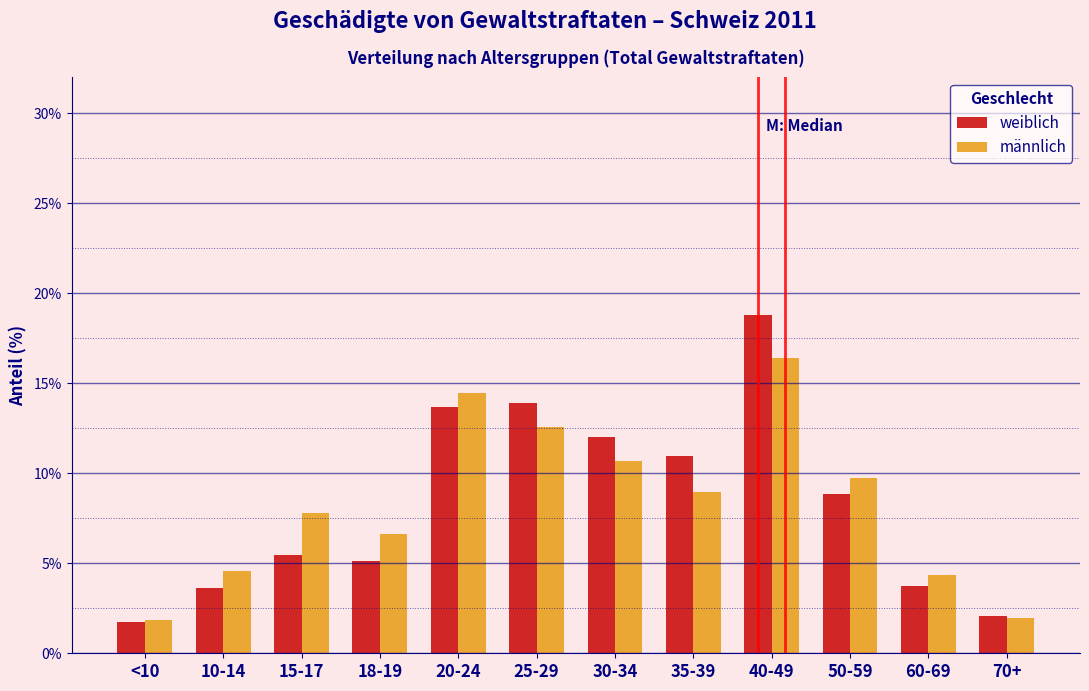

Reading left to right, extract all data points from this chart.

weiblich: <10=1.7	10-14=3.7	15-17=5.5	18-19=5.1	20-24=13.7	25-29=13.9	30-34=12.0	35-39=11.0	40-49=18.8	50-59=8.9	60-69=3.7	70+=2.0
männlich: <10=1.9	10-14=4.6	15-17=7.8	18-19=6.6	20-24=14.5	25-29=12.6	30-34=10.7	35-39=9.0	40-49=16.4	50-59=9.8	60-69=4.4	70+=1.9